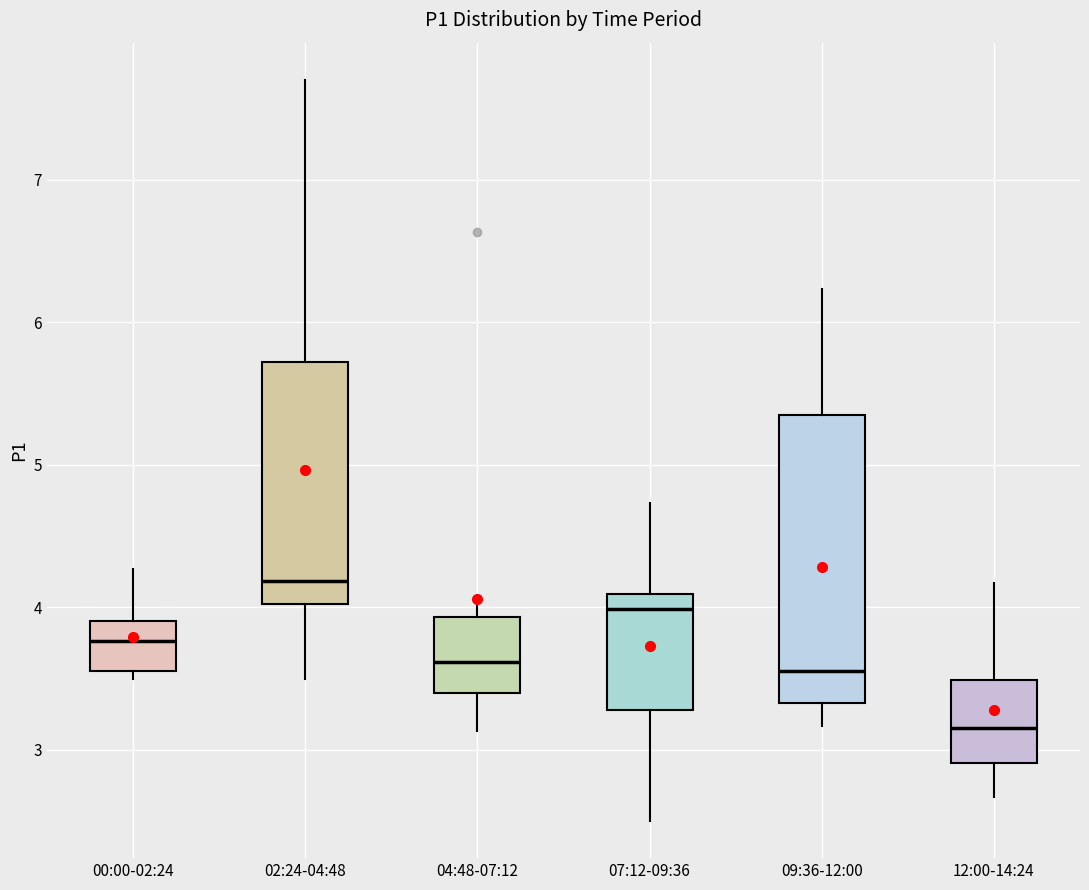

Reading left to right, transcribe this box plot: for each box, give where its median line is, the range the box spans, and where its two whiskers end, as read against the y-axis. The values are not printed on the chart, so give them approximately, as read against the axis.

00:00-02:24: median 3.8, box 3.6 to 3.9, whiskers 3.5 to 4.3
02:24-04:48: median 4.2, box 4.0 to 5.7, whiskers 3.5 to 7.7
04:48-07:12: median 3.6, box 3.4 to 3.9, whiskers 3.1 to 4.0
07:12-09:36: median 4.0, box 3.3 to 4.1, whiskers 2.5 to 4.7
09:36-12:00: median 3.6, box 3.3 to 5.3, whiskers 3.2 to 6.2
12:00-14:24: median 3.2, box 2.9 to 3.5, whiskers 2.7 to 4.2